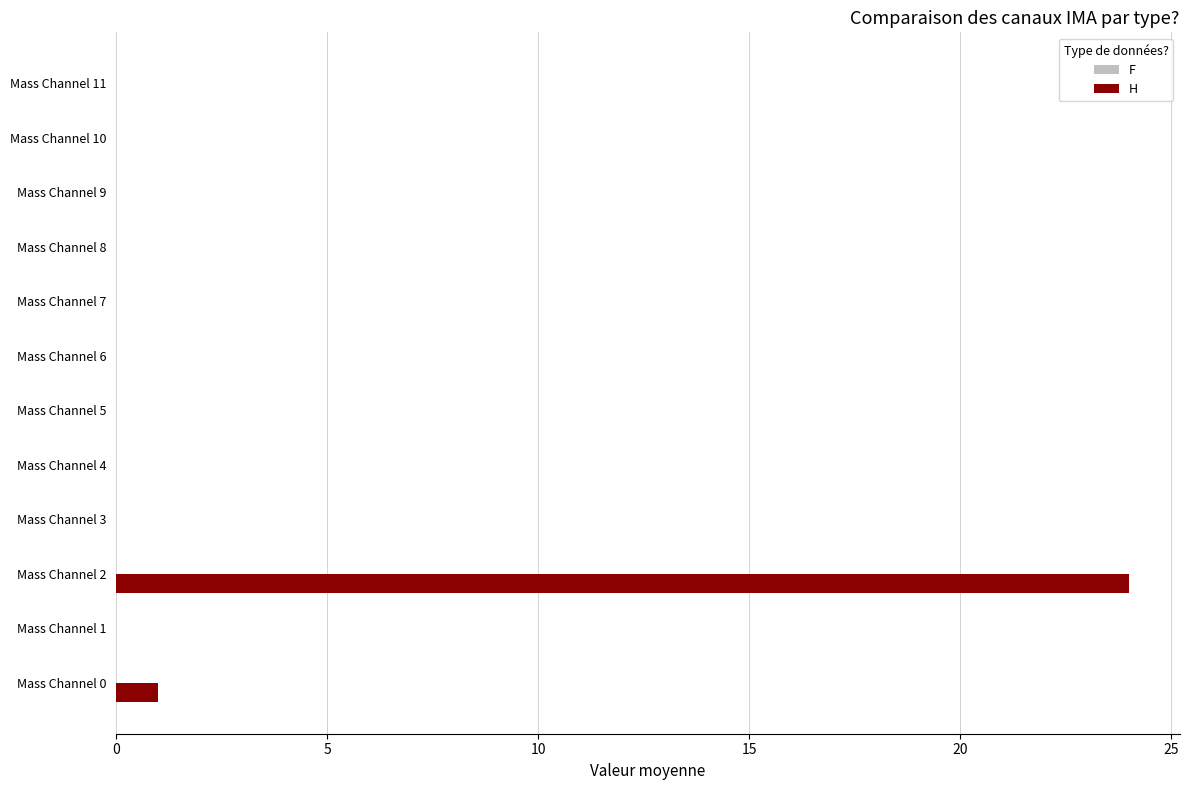

Which label corresponds to the largest value in the chart?

Mass Channel 2